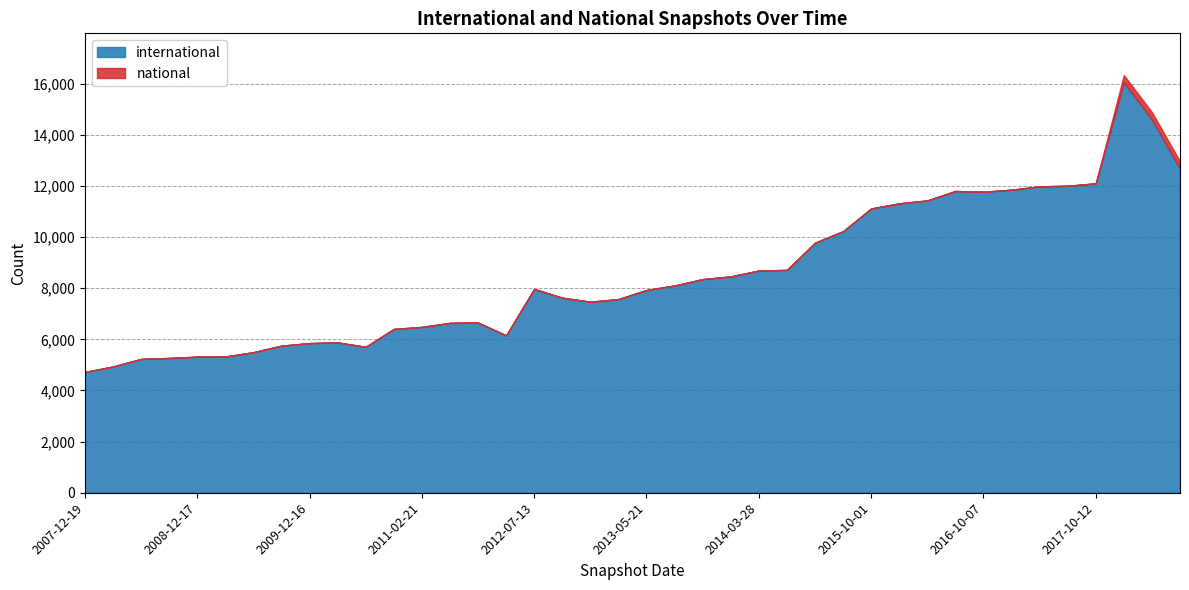

At which category does international reach its first local valley?

2010-07-26